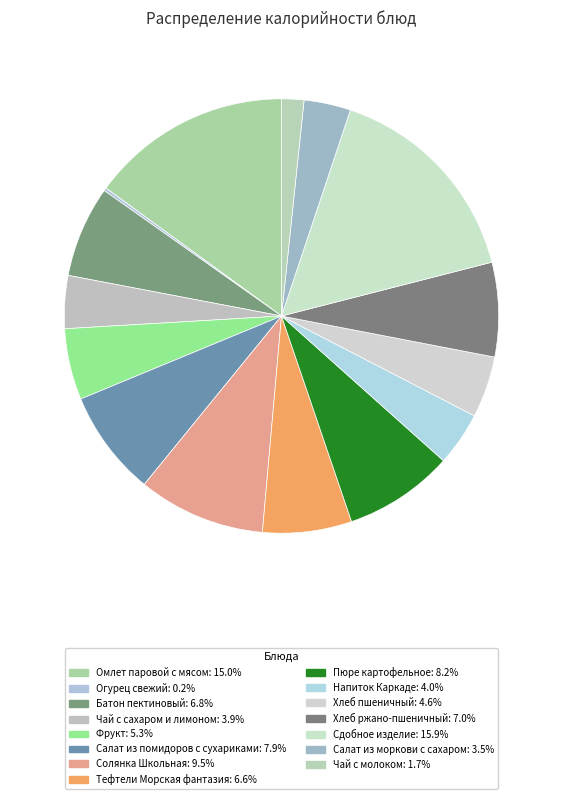

Rank the categories by value from lowest to highest.

Огурец свежий, Чай с молоком, Салат из моркови с сахаром, Чай с сахаром и лимоном, Напиток Каркаде, Хлеб пшеничный, Фрукт, Тефтели Морская фантазия, Батон пектиновый, Хлеб ржано-пшеничный, Салат из помидоров с сухариками, Пюре картофельное, Солянка Школьная, Омлет паровой с мясом, Сдобное изделие